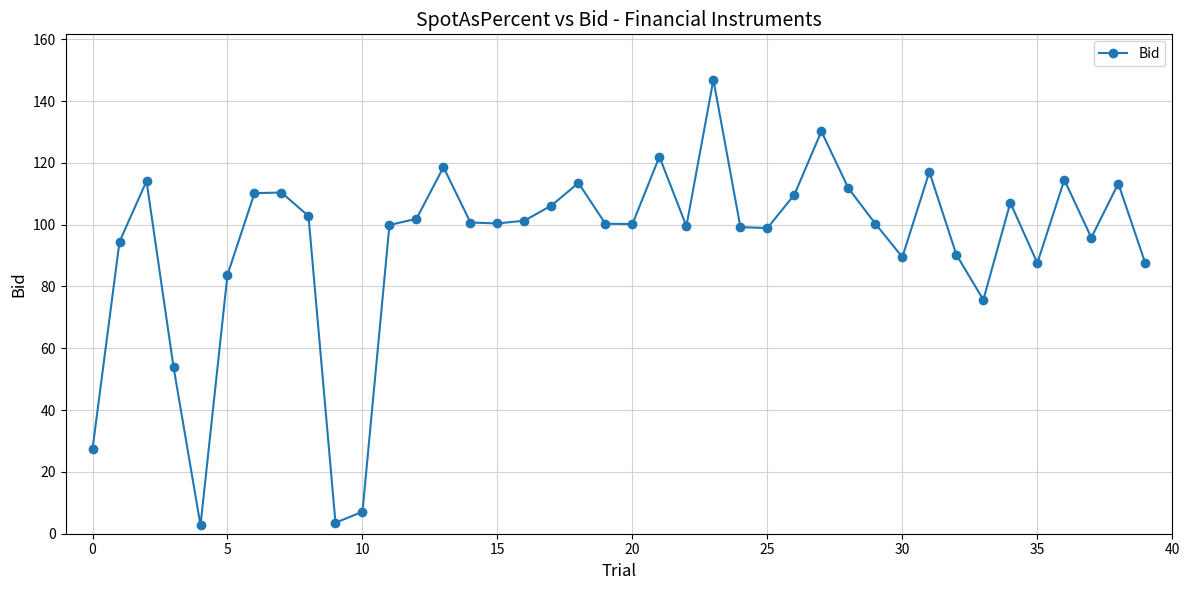

True or false: there are more than 0 points higher than both neighbors.

True